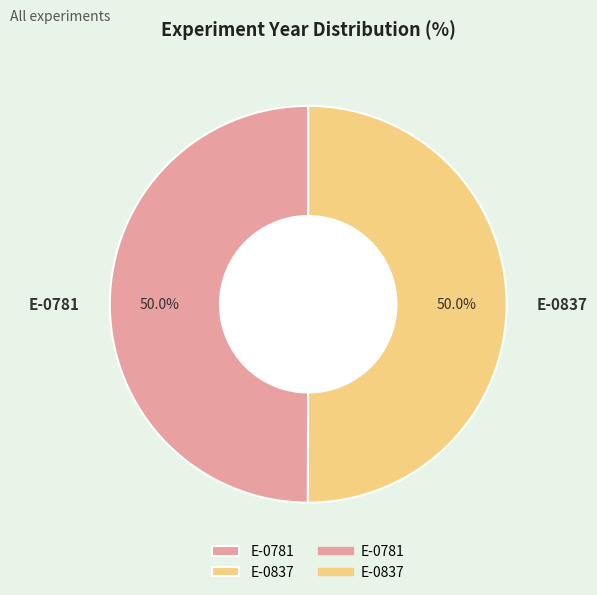

What portion of the pie excludes E-0781?

50.0%